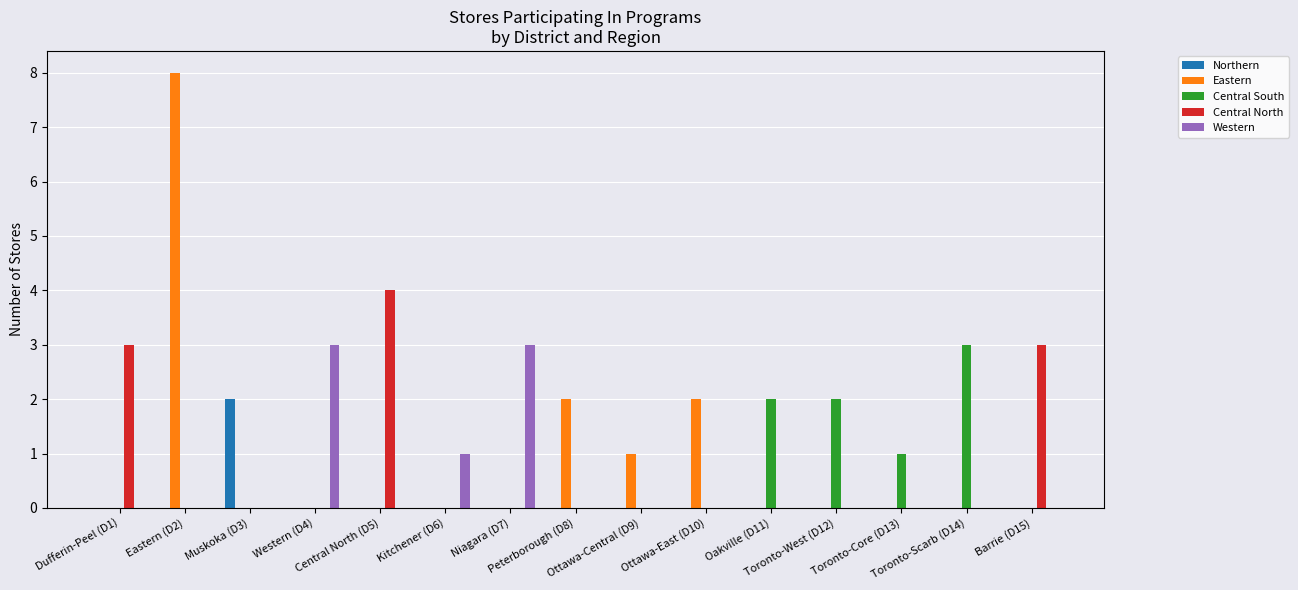

Reading right to left, list all the values displayed in this chart.

Northern: Barrie (D15)=0	Toronto-Scarb (D14)=0	Toronto-Core (D13)=0	Toronto-West (D12)=0	Oakville (D11)=0	Ottawa-East (D10)=0	Ottawa-Central (D9)=0	Peterborough (D8)=0	Niagara (D7)=0	Kitchener (D6)=0	Central North (D5)=0	Western (D4)=0	Muskoka (D3)=2	Eastern (D2)=0	Dufferin-Peel (D1)=0
Eastern: Barrie (D15)=0	Toronto-Scarb (D14)=0	Toronto-Core (D13)=0	Toronto-West (D12)=0	Oakville (D11)=0	Ottawa-East (D10)=2	Ottawa-Central (D9)=1	Peterborough (D8)=2	Niagara (D7)=0	Kitchener (D6)=0	Central North (D5)=0	Western (D4)=0	Muskoka (D3)=0	Eastern (D2)=8	Dufferin-Peel (D1)=0
Central South: Barrie (D15)=0	Toronto-Scarb (D14)=3	Toronto-Core (D13)=1	Toronto-West (D12)=2	Oakville (D11)=2	Ottawa-East (D10)=0	Ottawa-Central (D9)=0	Peterborough (D8)=0	Niagara (D7)=0	Kitchener (D6)=0	Central North (D5)=0	Western (D4)=0	Muskoka (D3)=0	Eastern (D2)=0	Dufferin-Peel (D1)=0
Central North: Barrie (D15)=3	Toronto-Scarb (D14)=0	Toronto-Core (D13)=0	Toronto-West (D12)=0	Oakville (D11)=0	Ottawa-East (D10)=0	Ottawa-Central (D9)=0	Peterborough (D8)=0	Niagara (D7)=0	Kitchener (D6)=0	Central North (D5)=4	Western (D4)=0	Muskoka (D3)=0	Eastern (D2)=0	Dufferin-Peel (D1)=3
Western: Barrie (D15)=0	Toronto-Scarb (D14)=0	Toronto-Core (D13)=0	Toronto-West (D12)=0	Oakville (D11)=0	Ottawa-East (D10)=0	Ottawa-Central (D9)=0	Peterborough (D8)=0	Niagara (D7)=3	Kitchener (D6)=1	Central North (D5)=0	Western (D4)=3	Muskoka (D3)=0	Eastern (D2)=0	Dufferin-Peel (D1)=0